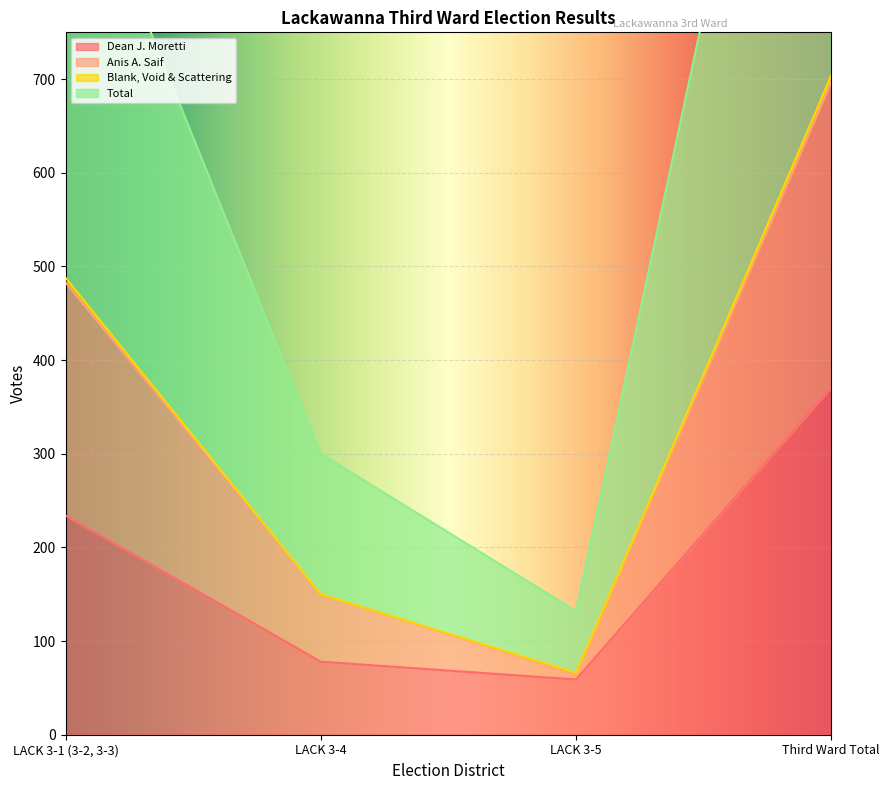

The value of Dean J. Moretti at LACK 3-1 (3-2, 3-3) is 234. True or false?

True